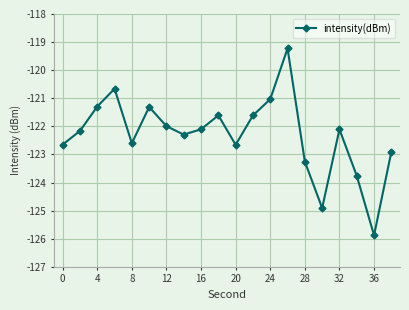

What is the difference between the maximum and minimum values?

6.7